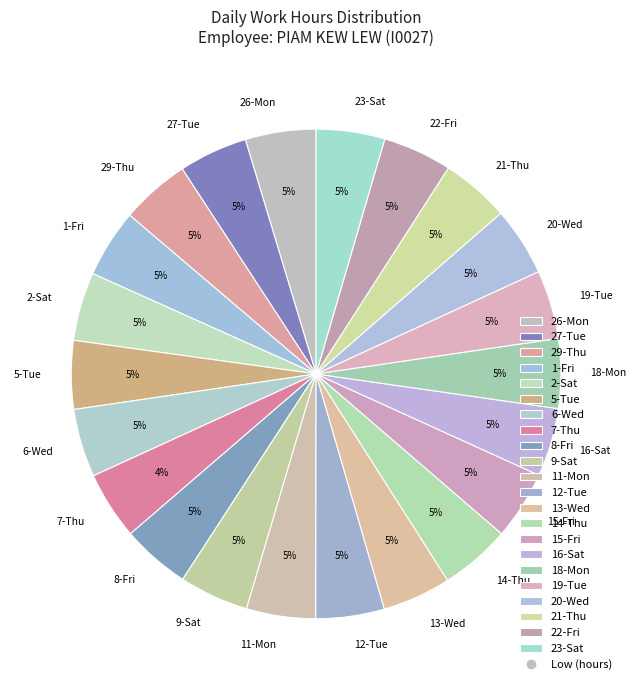

To the nearest percent, what percentage of the pie is 11-Mon?

5%